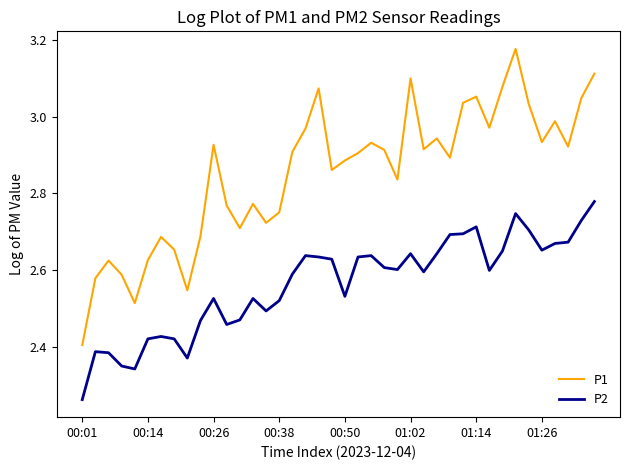

List the series in order of their peak value, highest first.

P1, P2